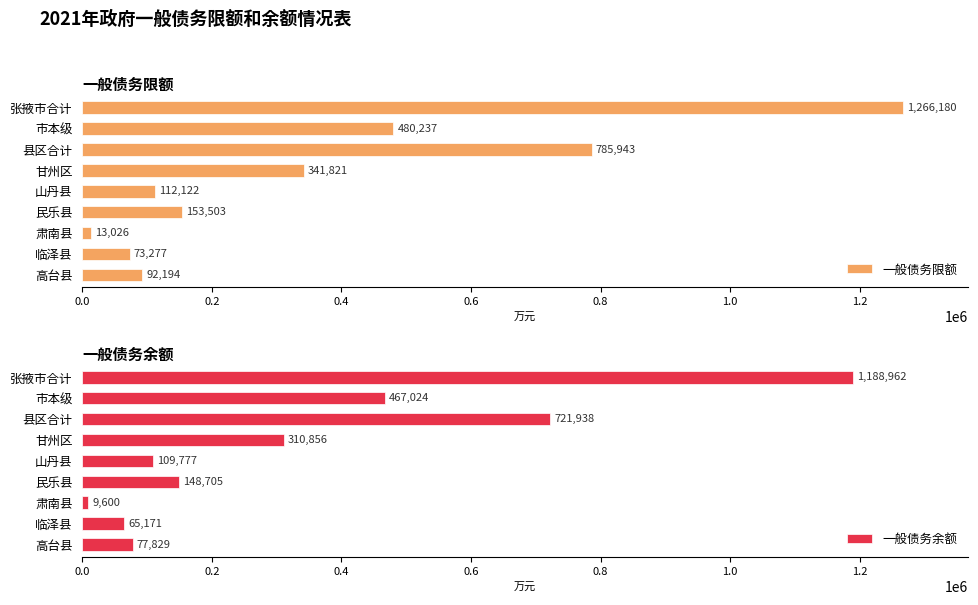

What is the sum of the 一般债务限额 values at 临泽县 and 高台县?

165471